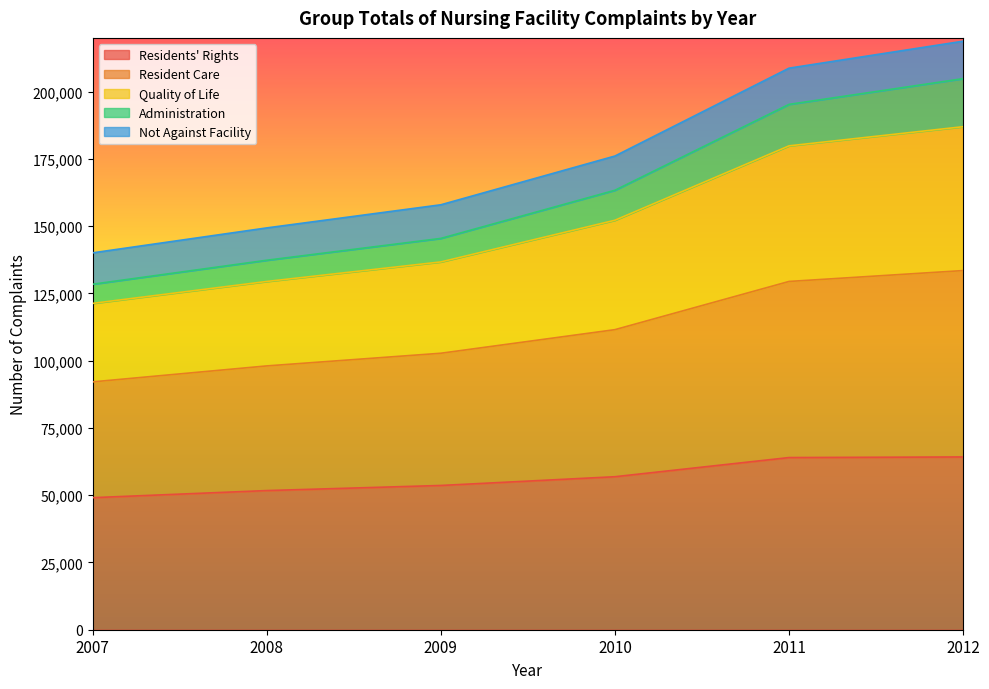

What is the highest value of the Residents' Rights series?

64223